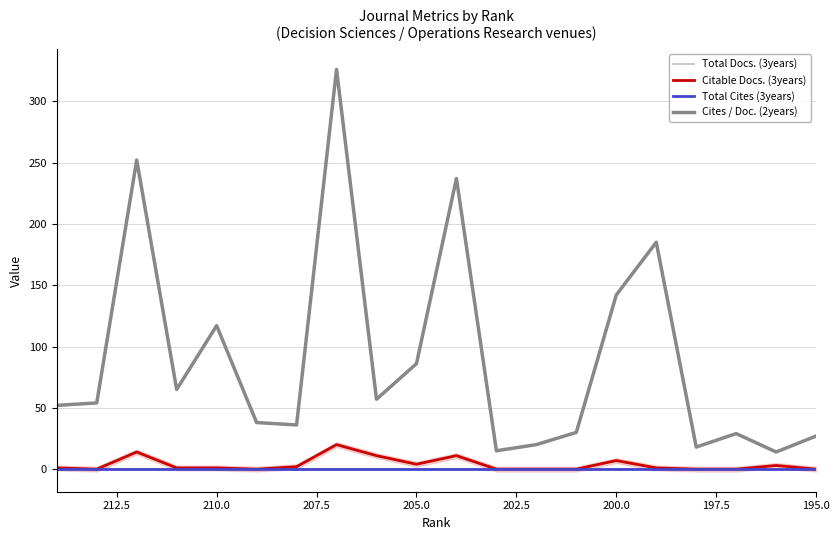

At which label does Total Cites (3years) reach its peak?

195.0